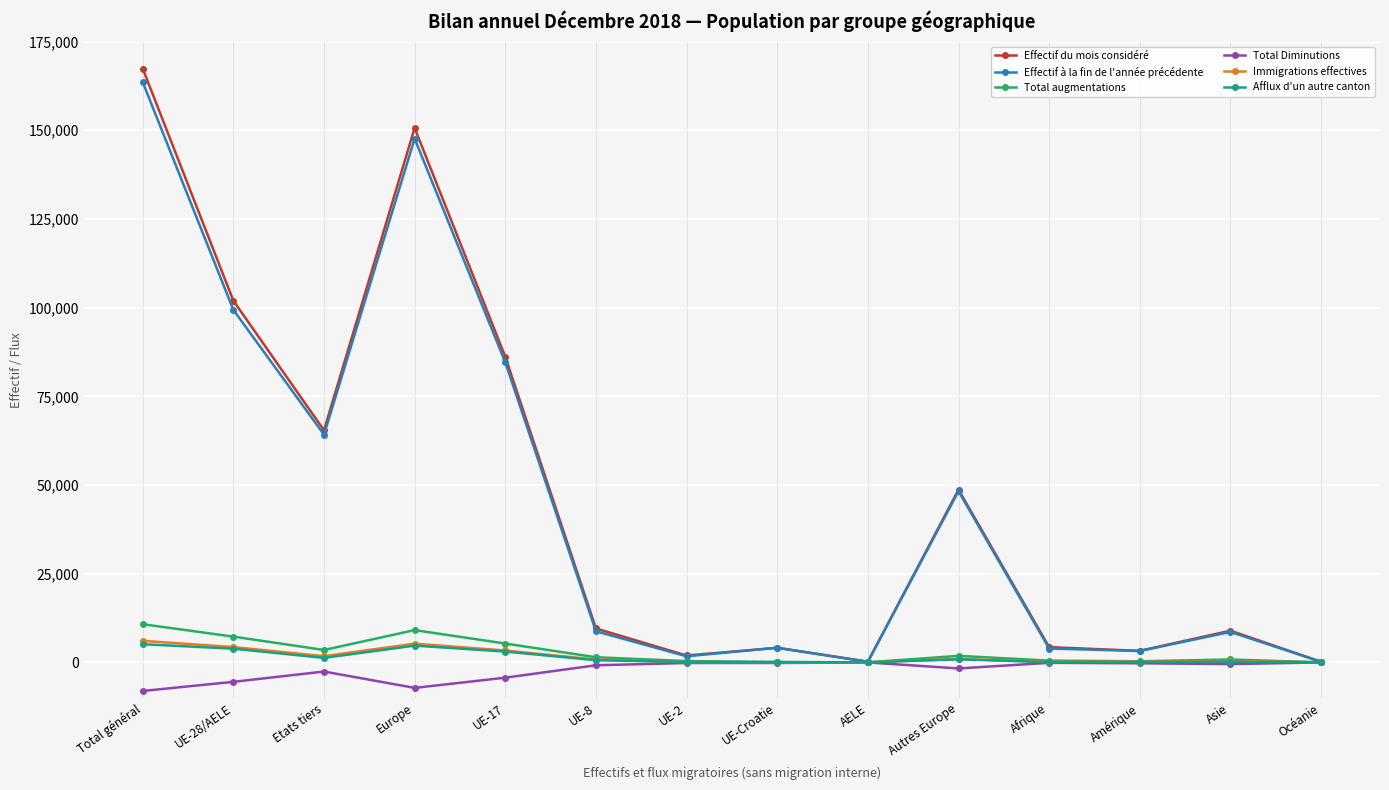

At which category does Afflux d'un autre canton reach its first local valley?

Etats tiers